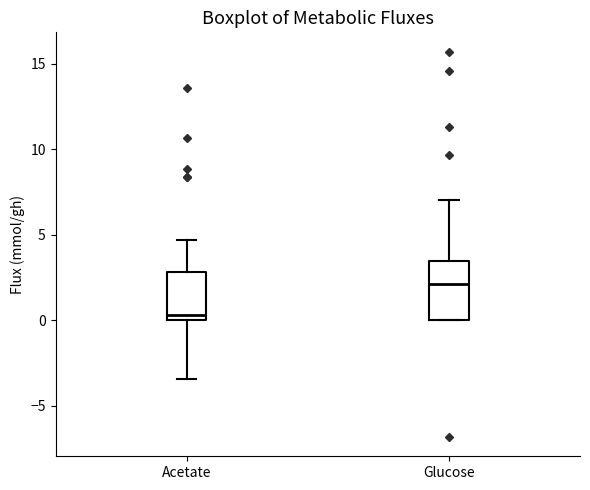

Where is the lower edge of the box for Glucose on the y-axis? The values are not printed on the chart, so give them approximately, as read against the axis.

0.0